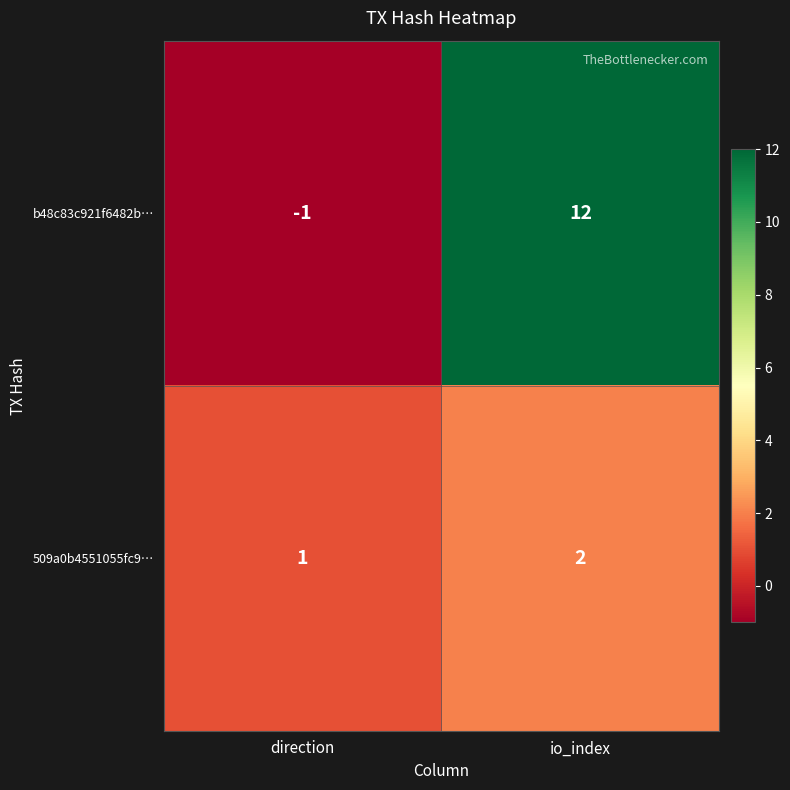

What is the difference between the highest and lowest values at io_index?

10